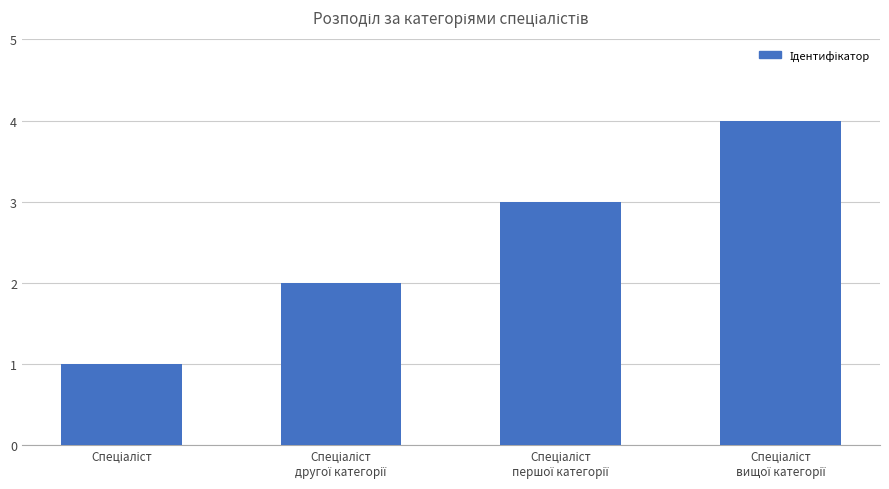

What is the greatest value displayed?

4